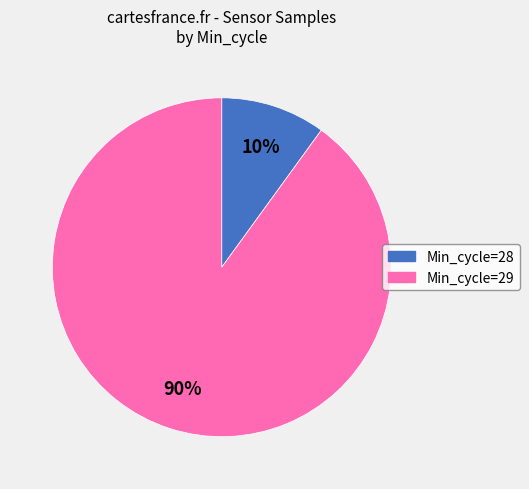

To the nearest percent, what is the average slice percentage?

50%